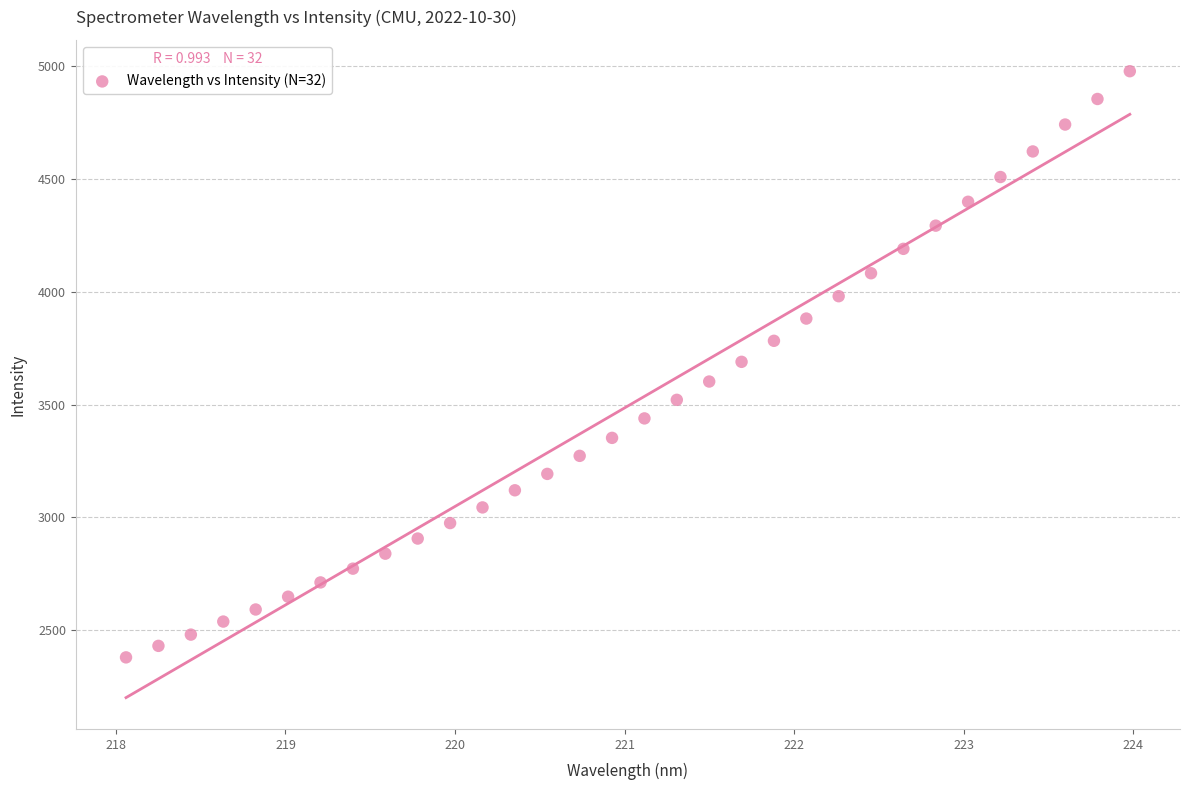

What is the range of X values (max minus min)?

5.9